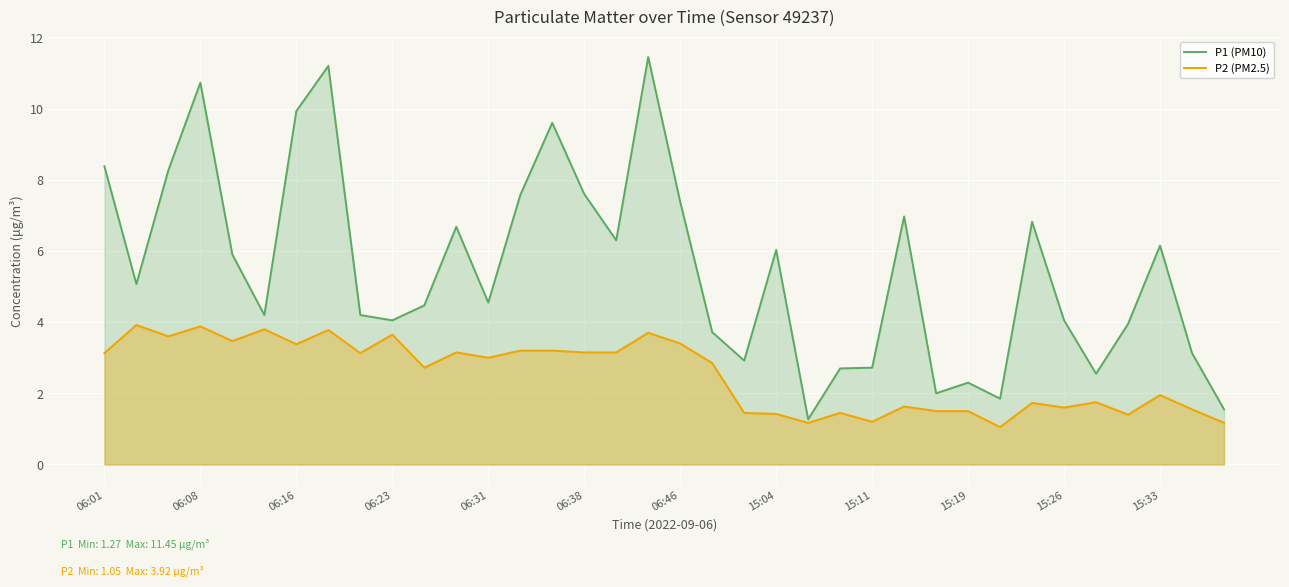

List the series in order of their peak value, highest first.

P1 (PM10), P2 (PM2.5)